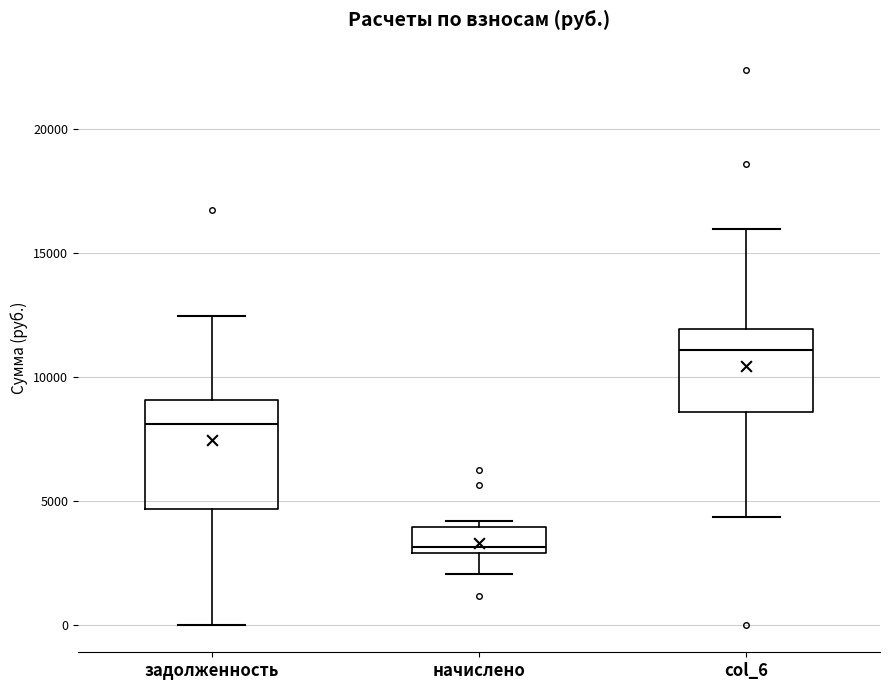

Reading left to right, read every box against the y-axis: the position of its median line, the range the box covers, and the ends of its whiskers. The values are not printed on the chart, so give them approximately, as read against the axis.

задолженность: median 8000, box 4500 to 9000, whiskers 0 to 12500
начислено: median 3000 (just above the box's lower edge), box 3000 to 4000, whiskers 2000 to 4000 (just above the box's upper edge)
col_6: median 11000, box 8500 to 12000, whiskers 4500 to 16000